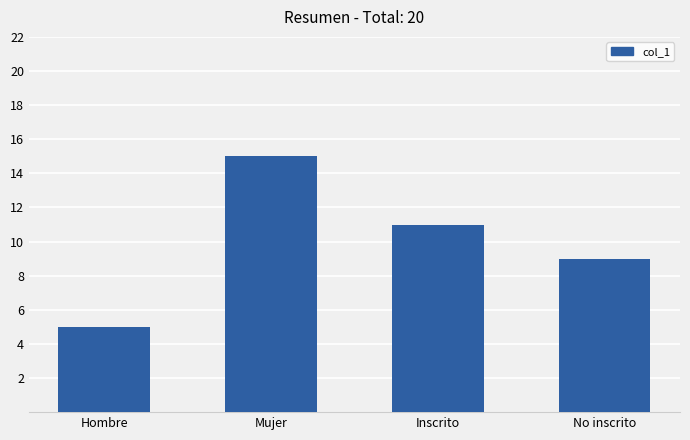

What is the change in value from Inscrito to No inscrito?

-2